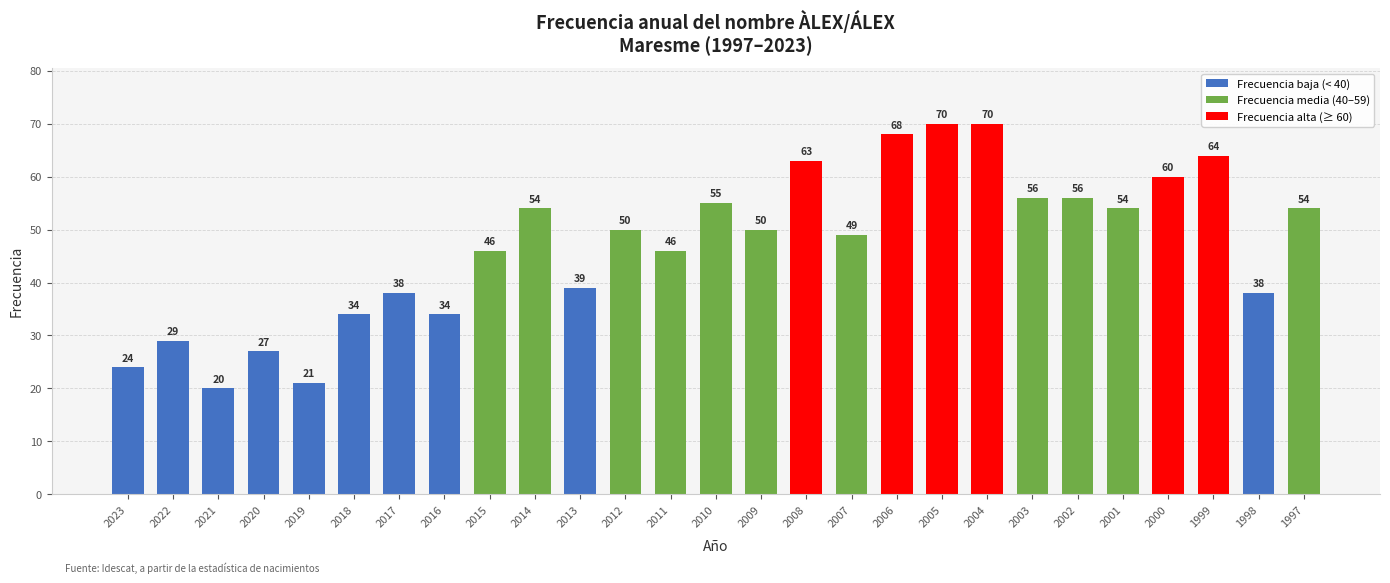

True or false: the data shows 27 at 2020.

True